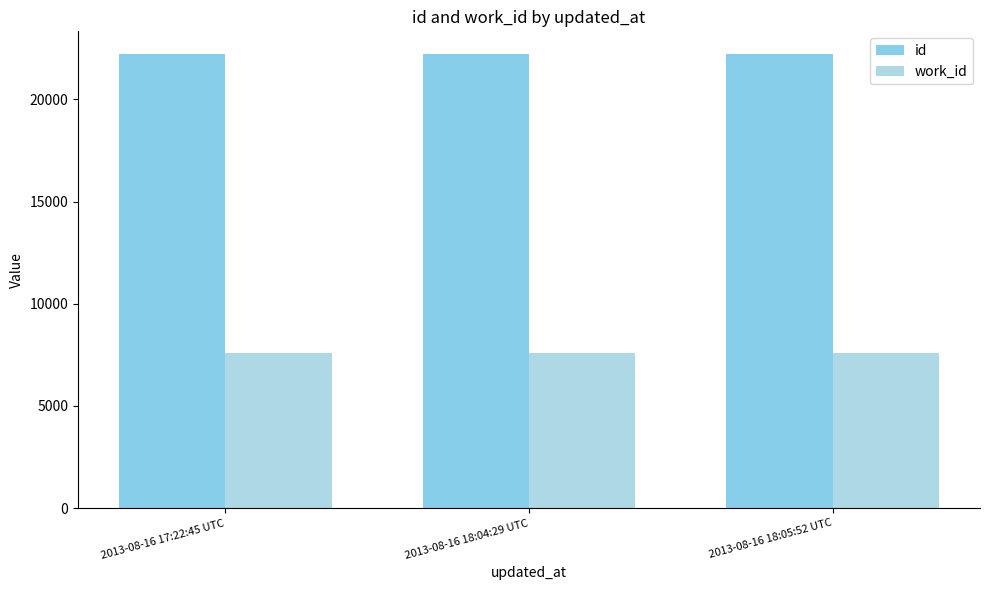

Is it true that id equals 34053 at 2013-08-16 18:04:29 UTC?

False